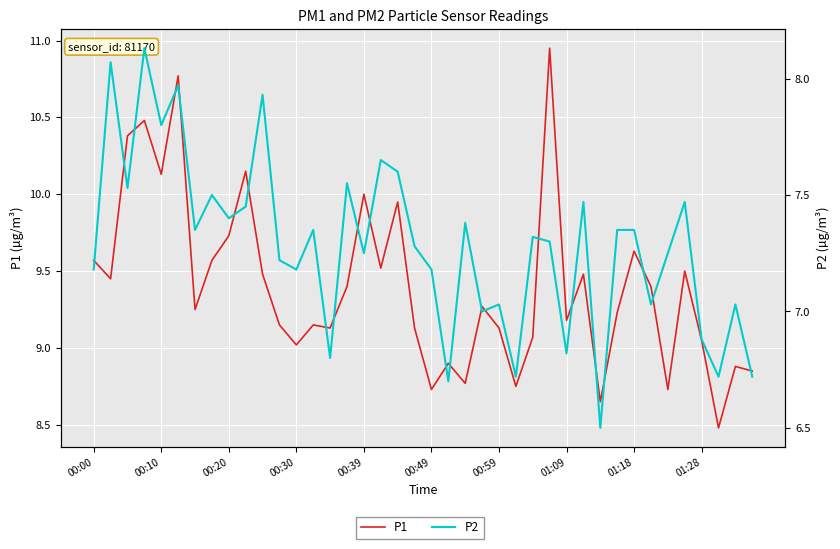

At which category does the chart reach its peak across all series?

27